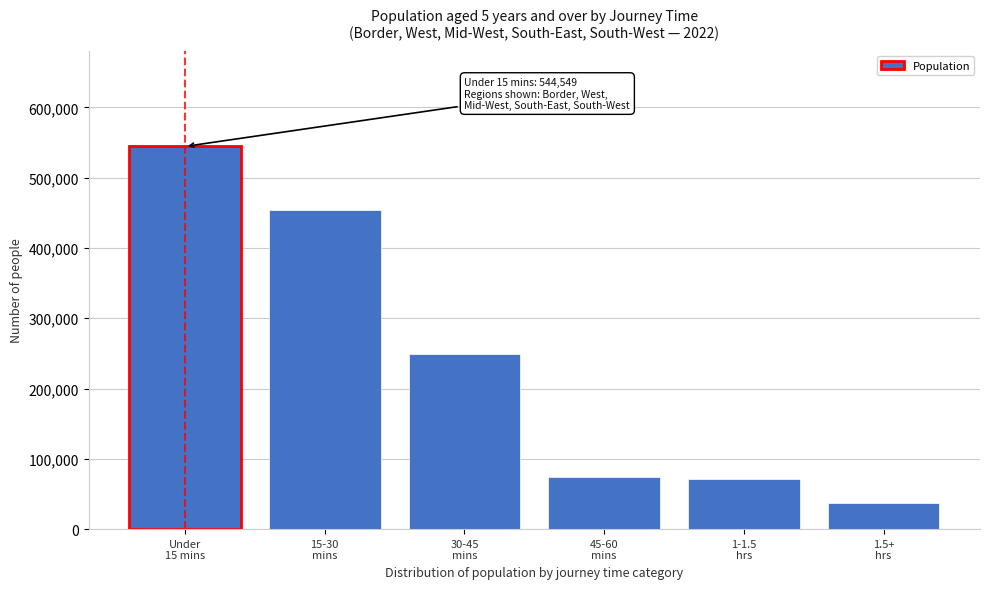

Reading right to left, list all the values displayed in this chart.

37041	71319	74069	249775	453455	544549